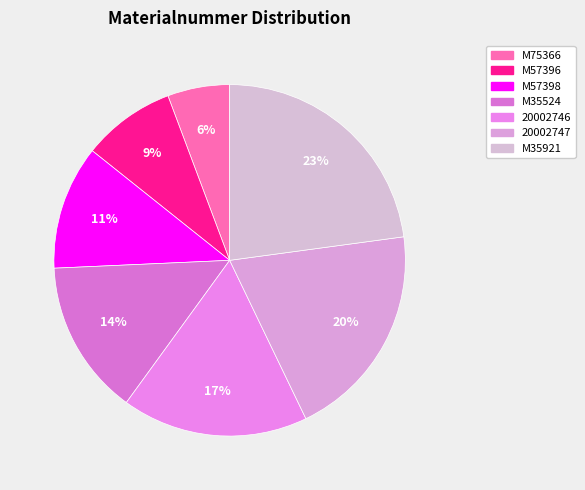

To the nearest percent, what percentage of the pie is 20002746?

17%